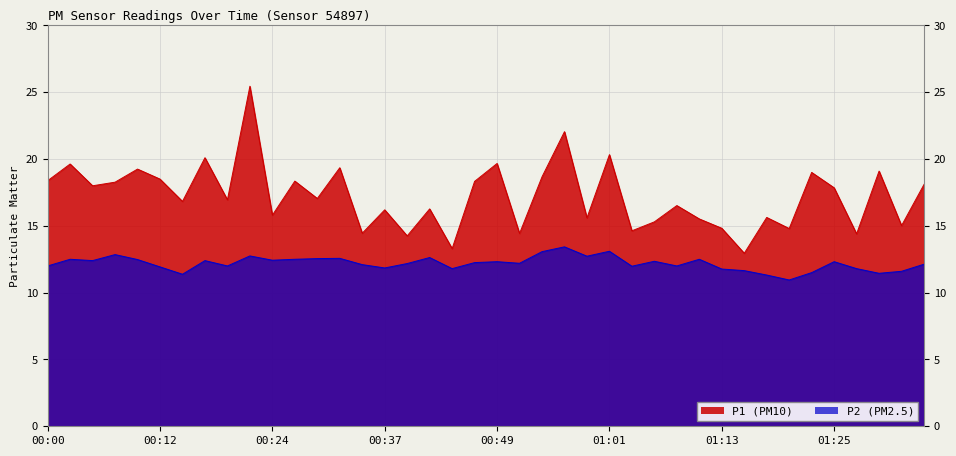

Read the P2 value at 00:00.

12.0